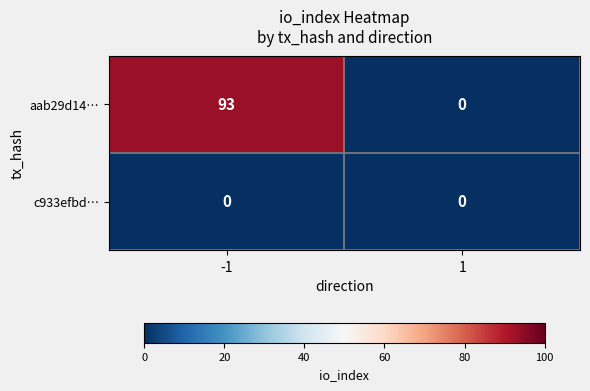

At -1, list the series in order from smallest to largest.

c933efbd…, aab29d14…